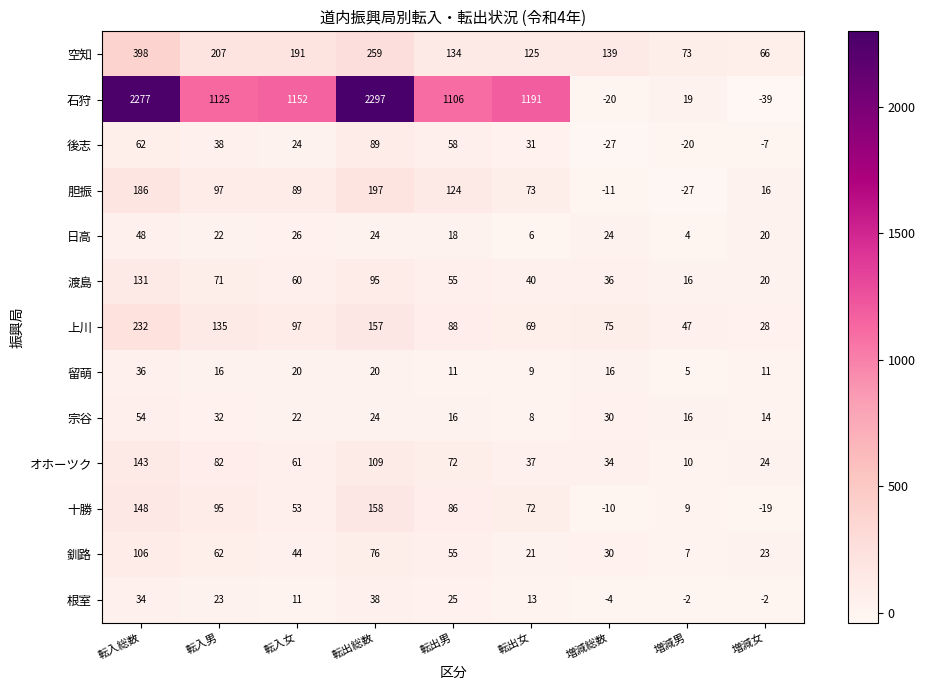

How many distinct data groups are displayed?

13